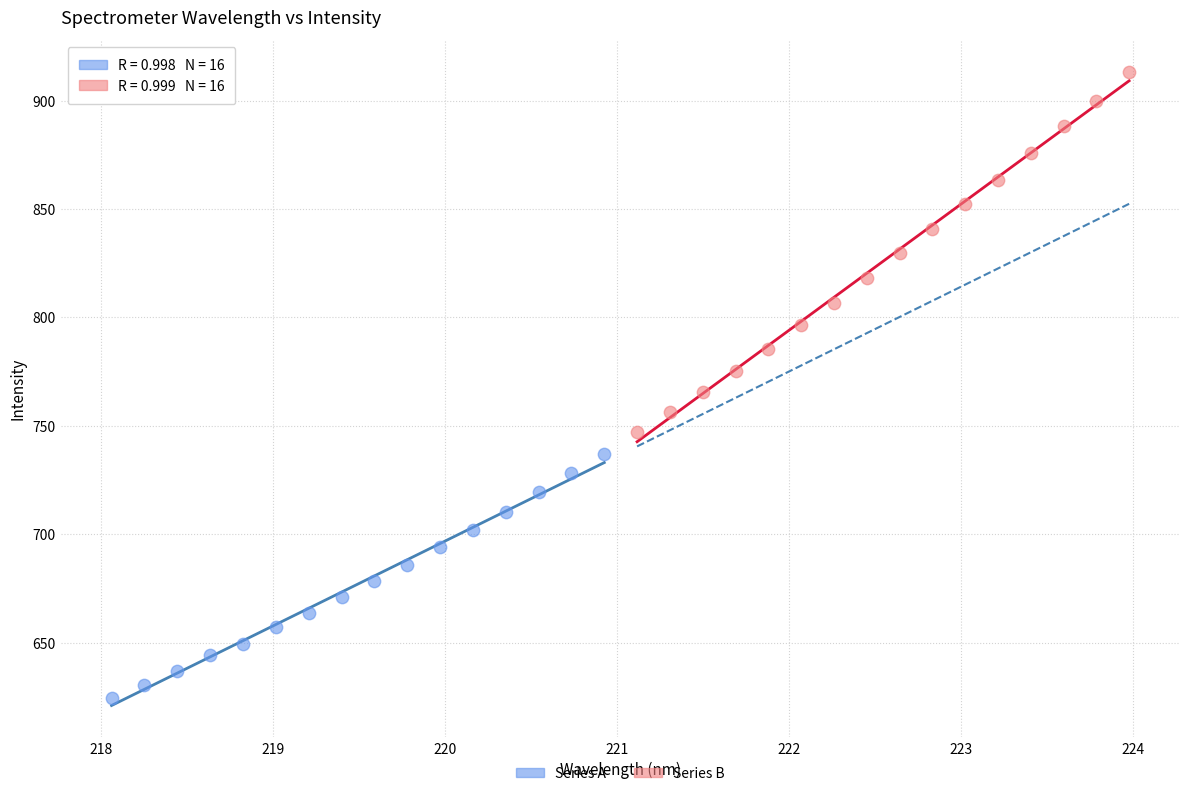

Which series has the widest spread of Y values?

Series B